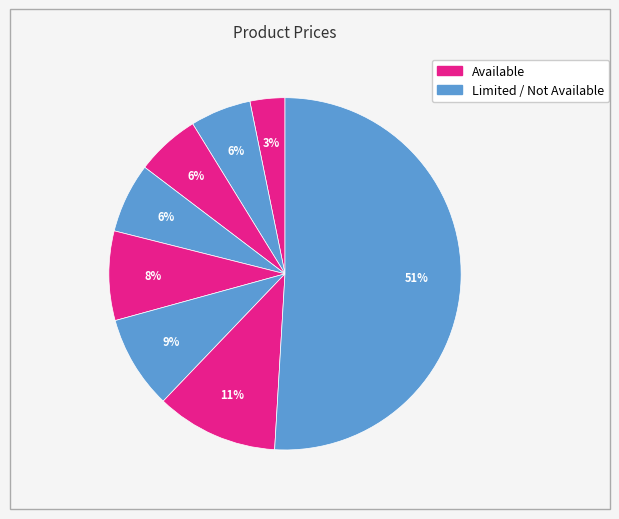

How many segments does this pie chart have?

8